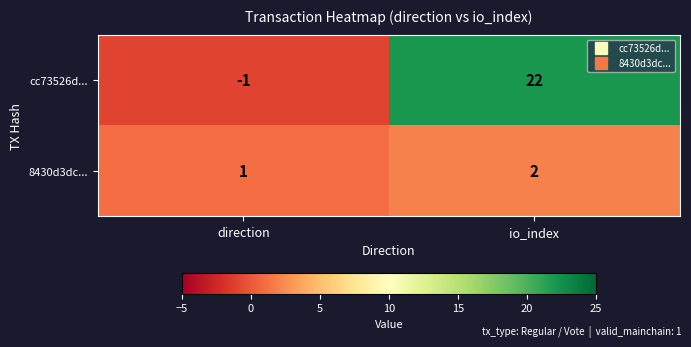

List the series in order of their peak value, highest first.

cc73526d..., 8430d3dc...